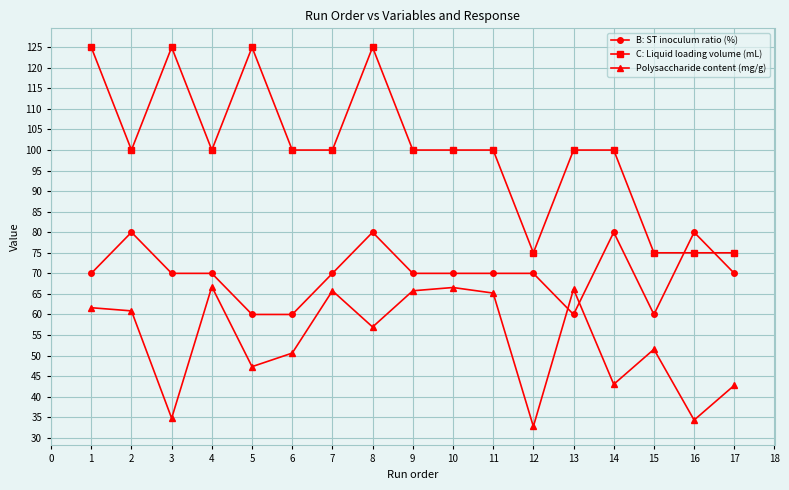

What is the value of the C: Liquid loading volume (mL) point at the 8th from the left?

125.0